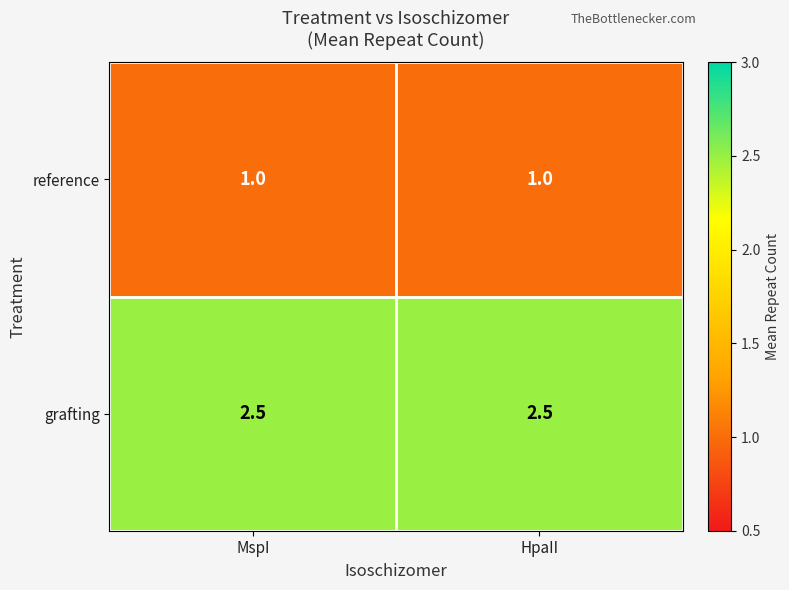

Reading left to right, list all the values displayed in this chart.

reference: MspI=1.0	HpaII=1.0
grafting: MspI=2.5	HpaII=2.5